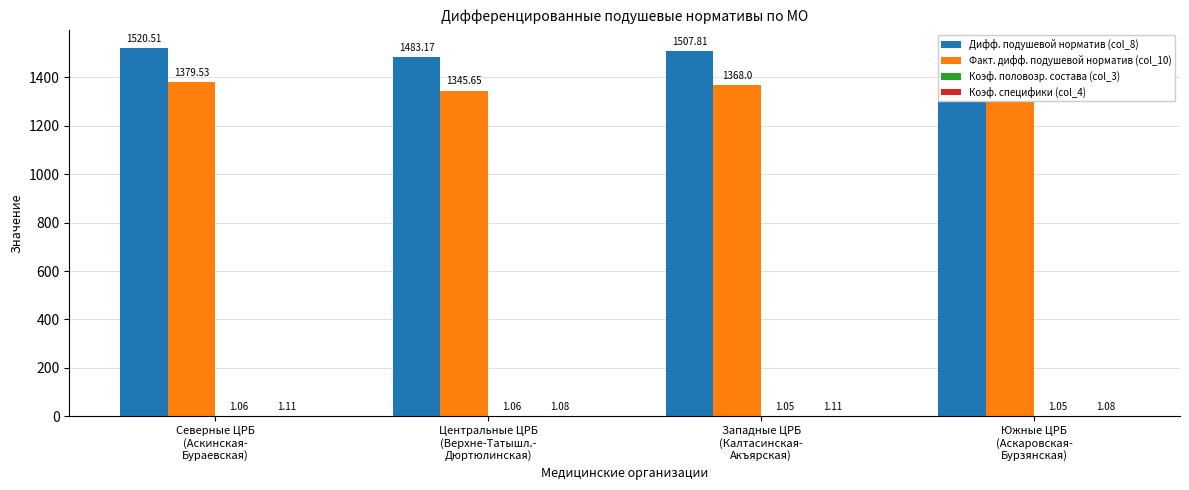

How many data points does each series have?

4